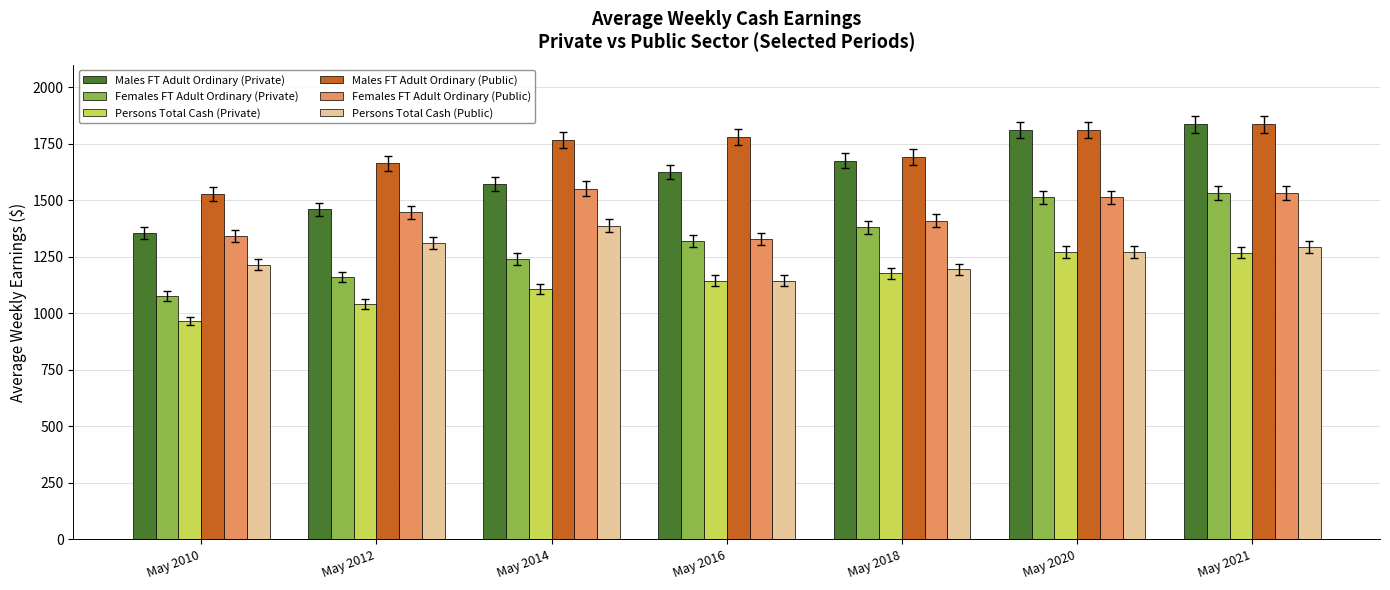

At which label does Females FT Adult Ordinary (Private) reach its minimum?

May 2010